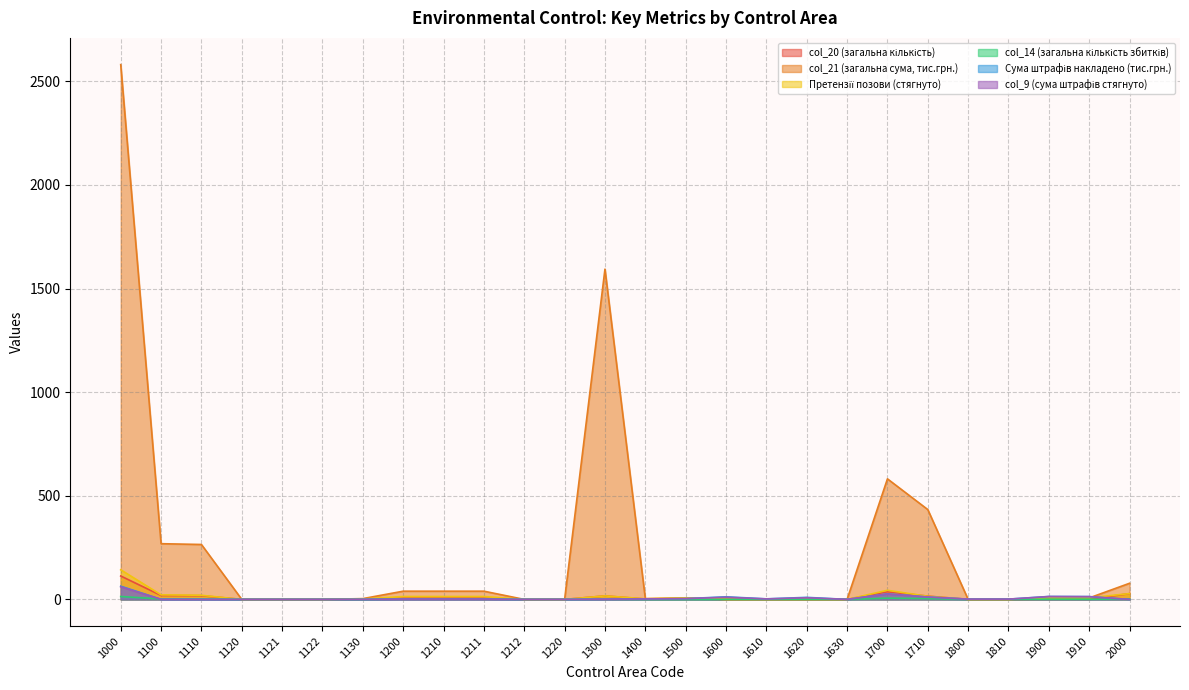

Is it true that col_9 (сума штрафів стягнуто) equals 1.5 at 1210?

True